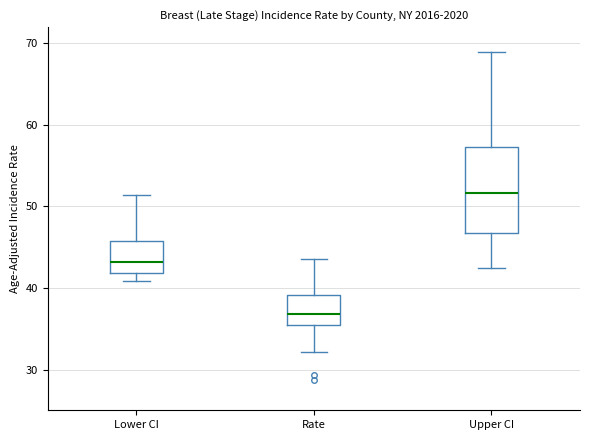

Which box's median line is the highest?

Upper CI